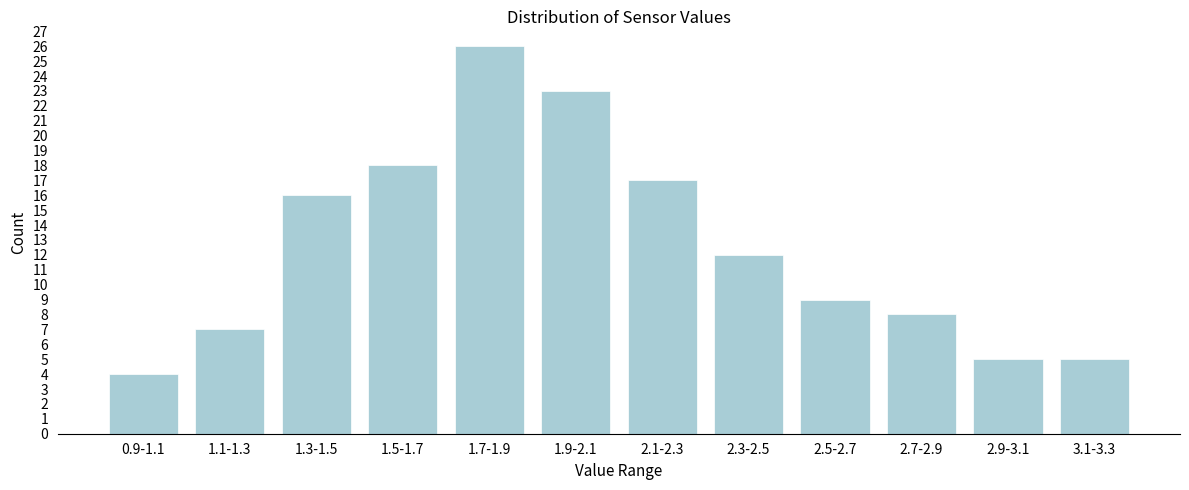

Reading right to left, list all the values displayed in this chart.

3.1-3.3=5	2.9-3.1=5	2.7-2.9=8	2.5-2.7=9	2.3-2.5=12	2.1-2.3=17	1.9-2.1=23	1.7-1.9=26	1.5-1.7=18	1.3-1.5=16	1.1-1.3=7	0.9-1.1=4